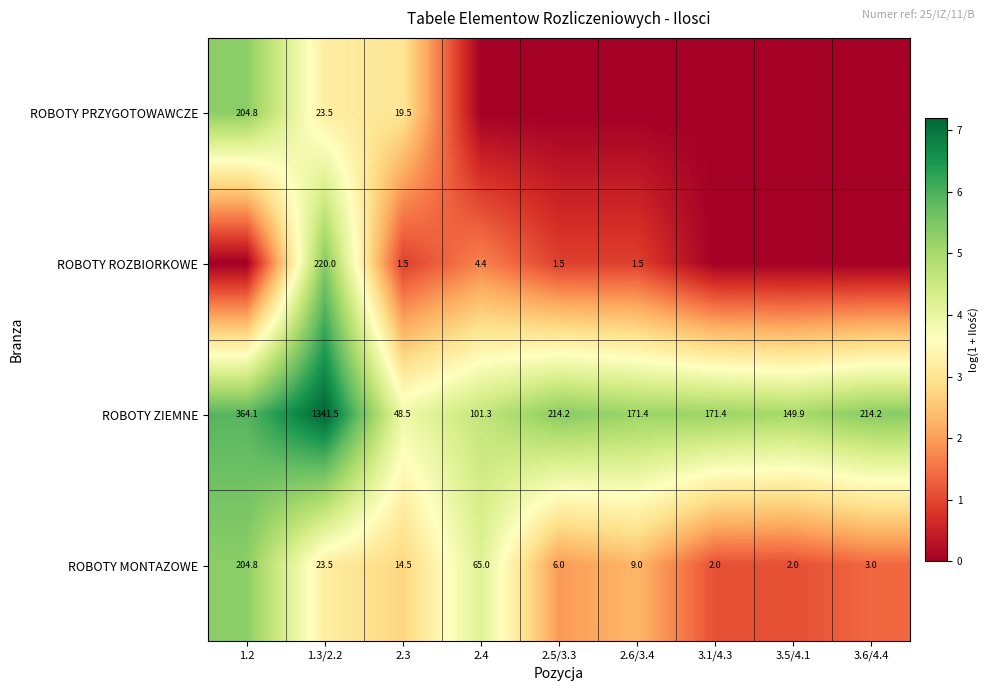

The ROBOTY MONTAZOWE series shows 6.0 at 2.5/3.3. True or false?

True